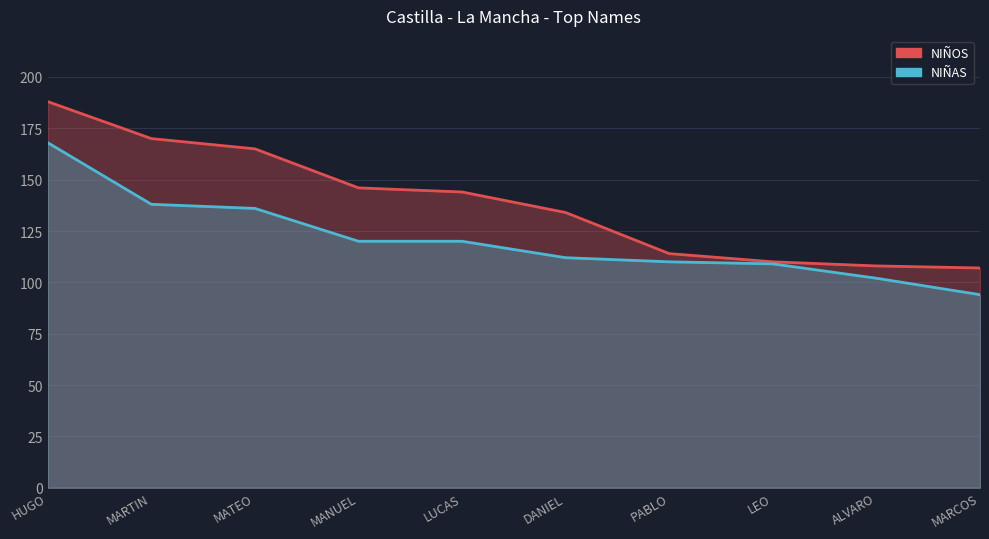

List the series in order of their overall mean, lowest first.

NIÑAS, NIÑOS